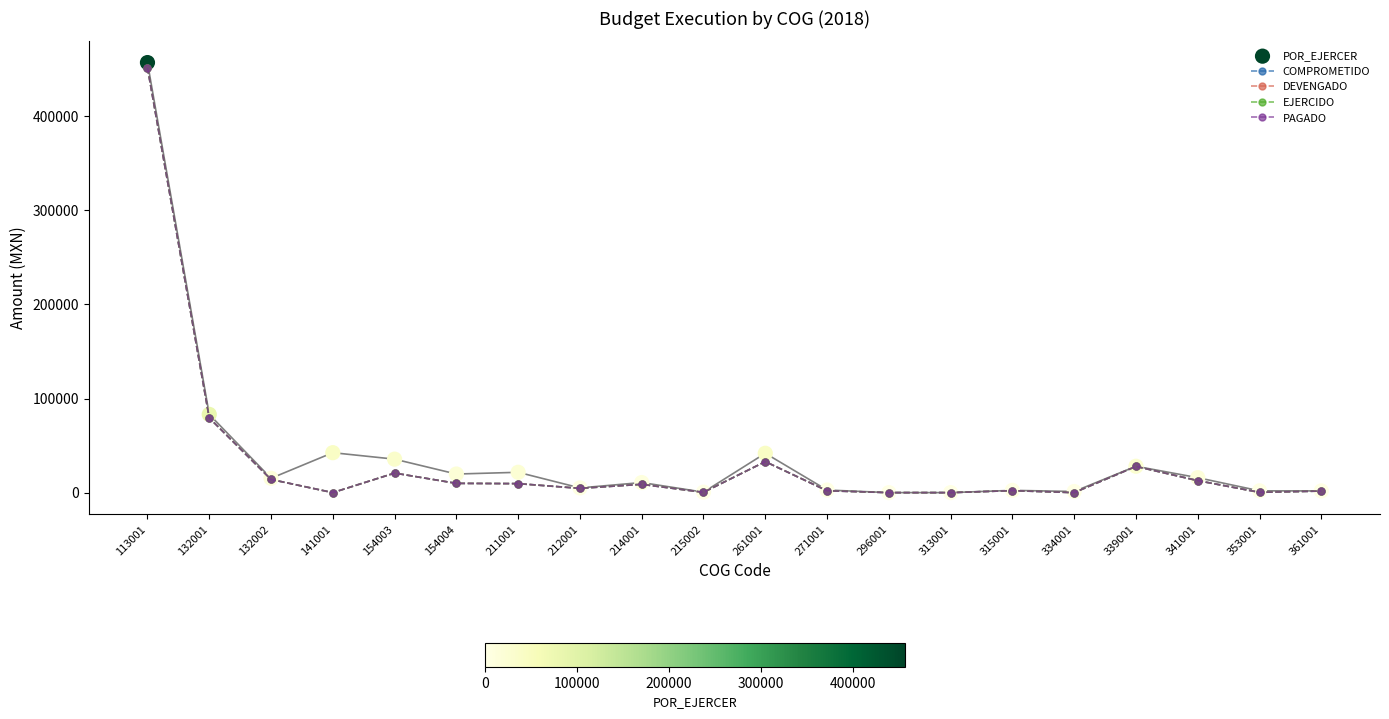

At how many categories does at least one series exceed 170078?

1